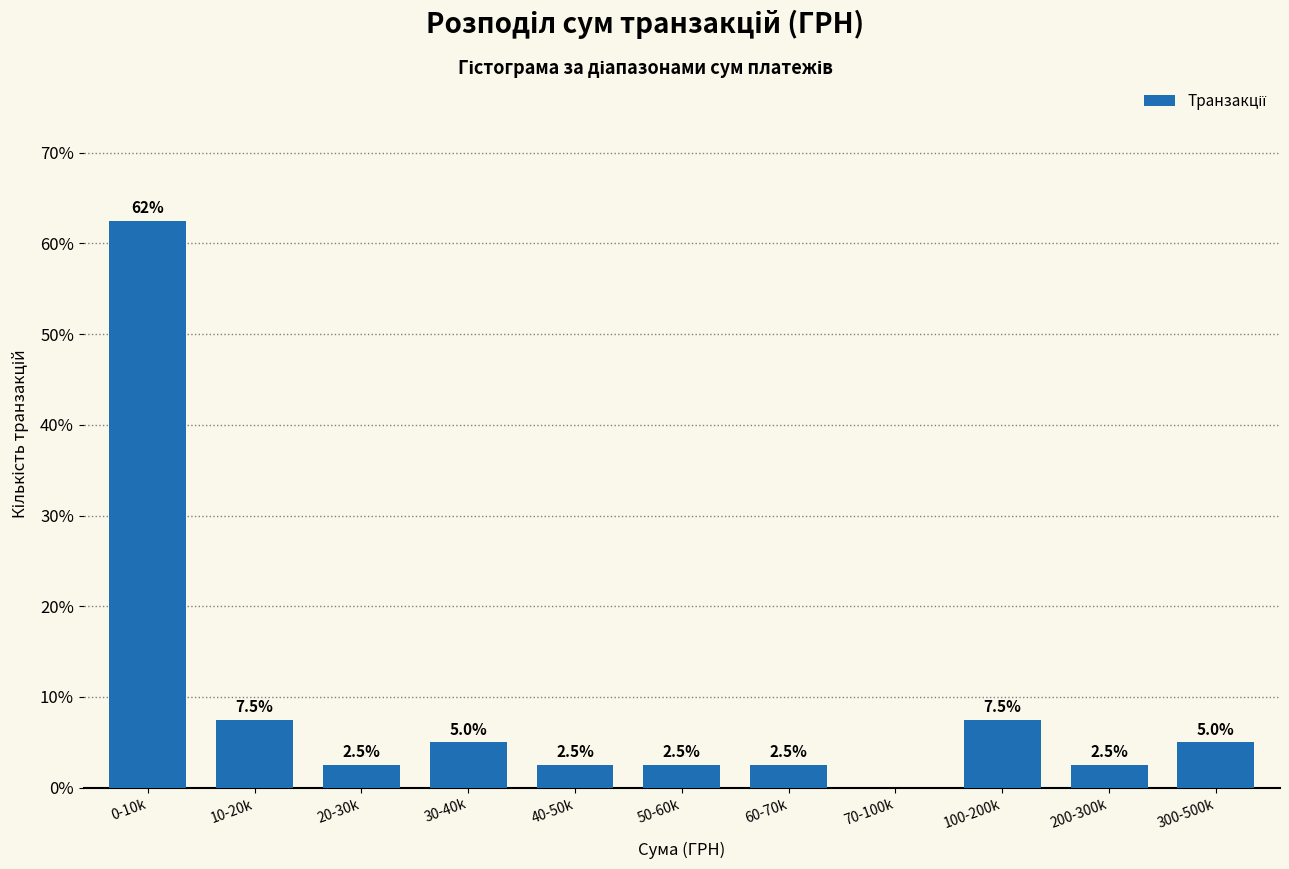

Reading left to right, transcribe all the data shown in this chart.

0-10k=62.5	10-20k=7.5	20-30k=2.5	30-40k=5.0	40-50k=2.5	50-60k=2.5	60-70k=2.5	70-100k=0.0	100-200k=7.5	200-300k=2.5	300-500k=5.0